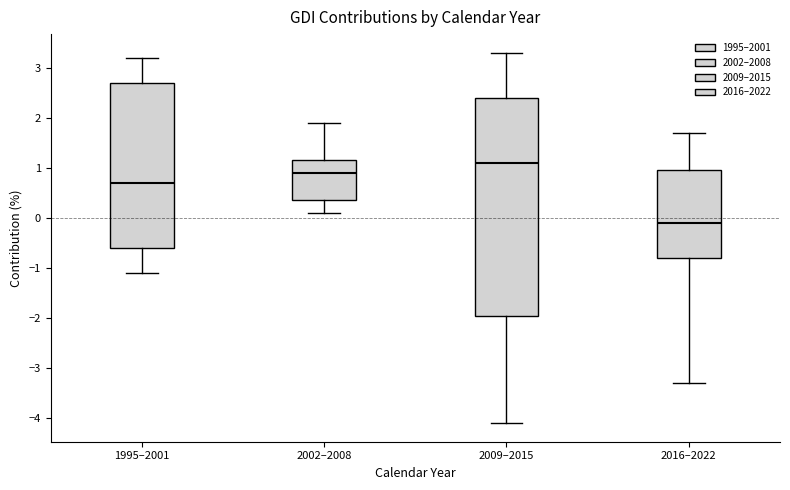

Which box has the highest median line?

2009–2015